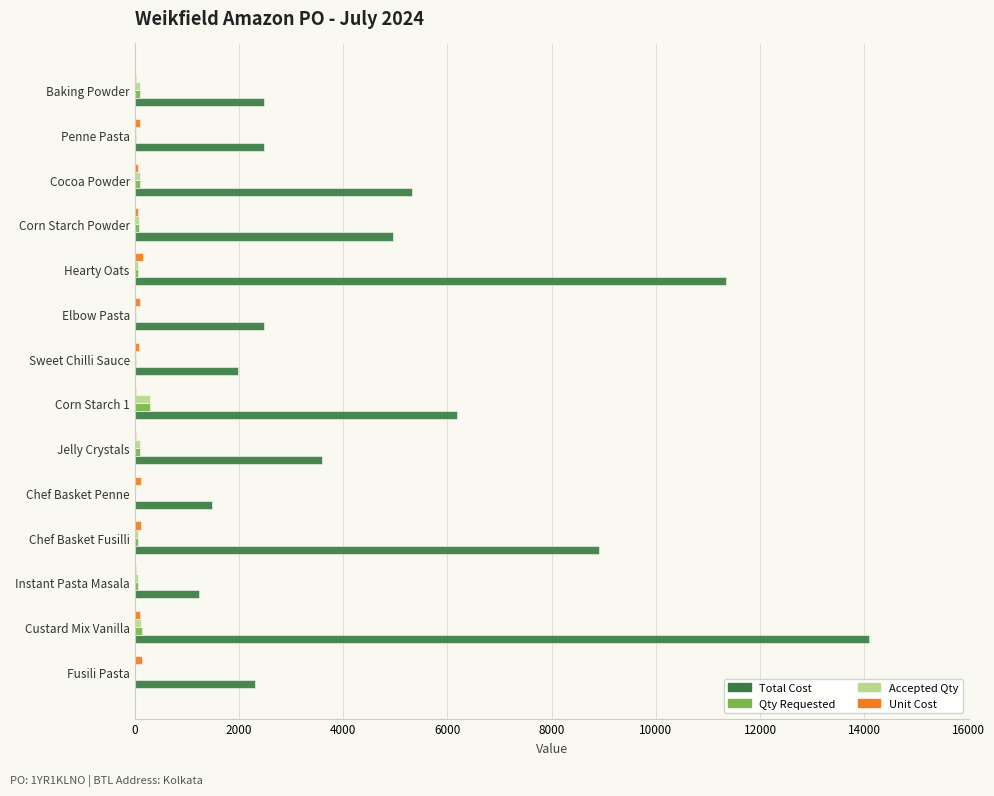

Which category has the highest value across all series?

Custard Mix Vanilla